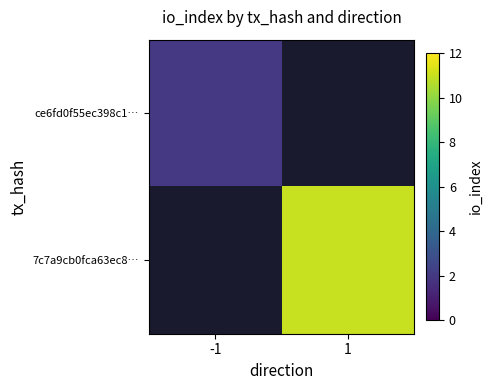

What is the minimum value for ce6fd0f55ec398c1…?

2.0